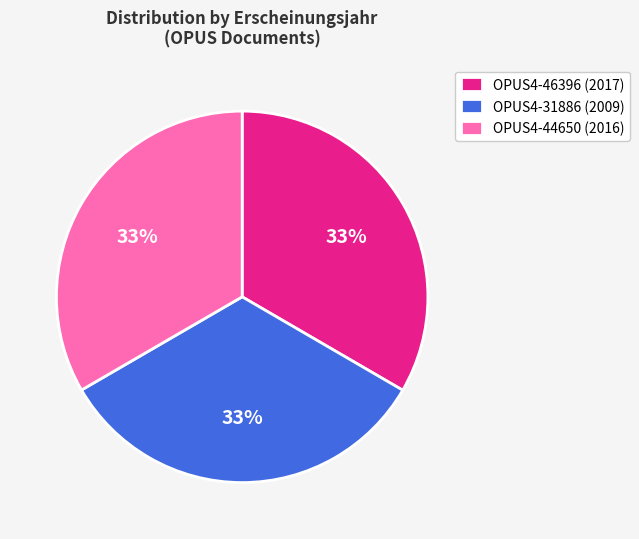

Is there a majority slice in this chart?

No